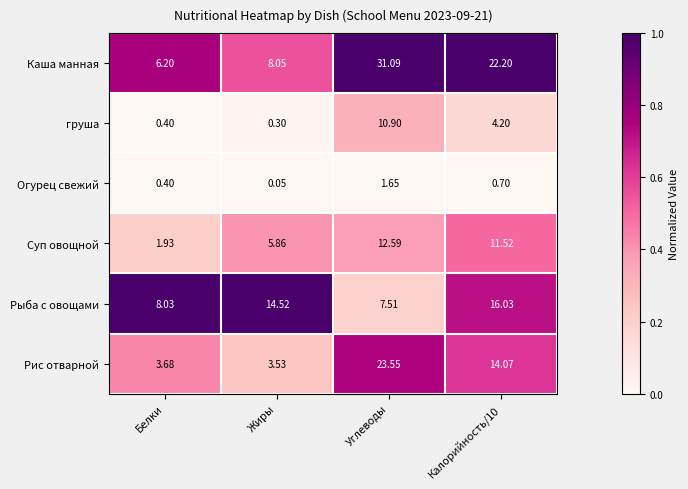

Which series changed the most between Белки and Углеводы?

Каша манная